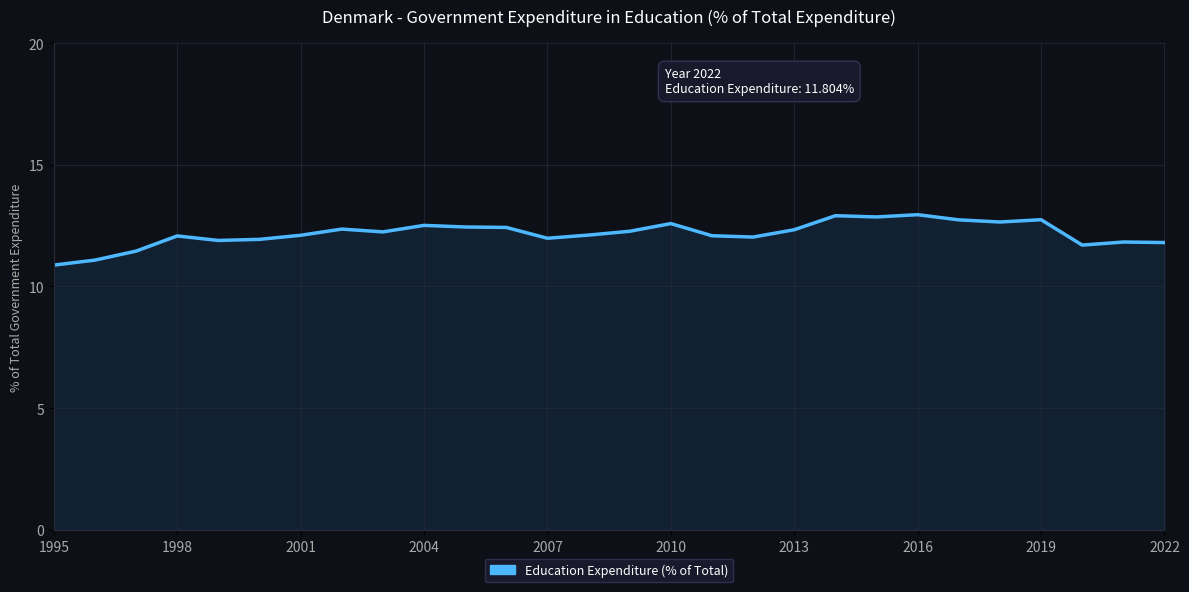

What is the difference between the maximum and minimum values?

2.1